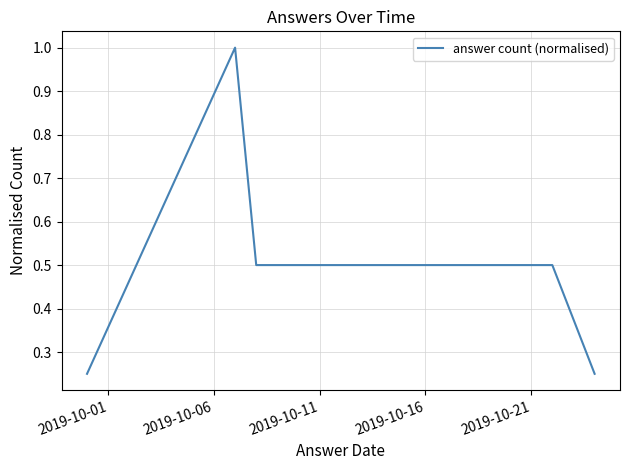

What is the difference between the maximum and minimum values?

0.8